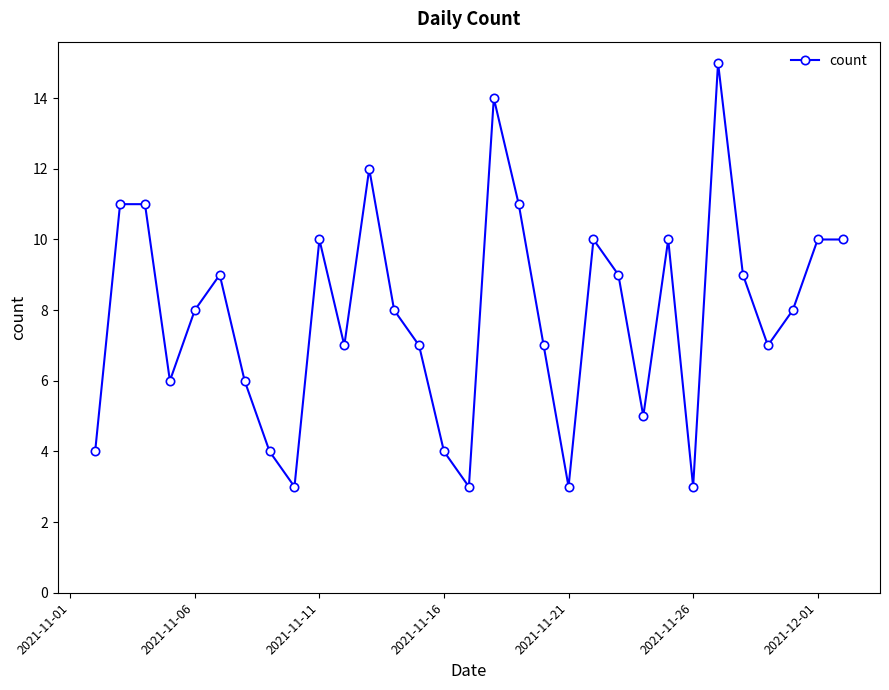

How many lines are shown in the chart?

1